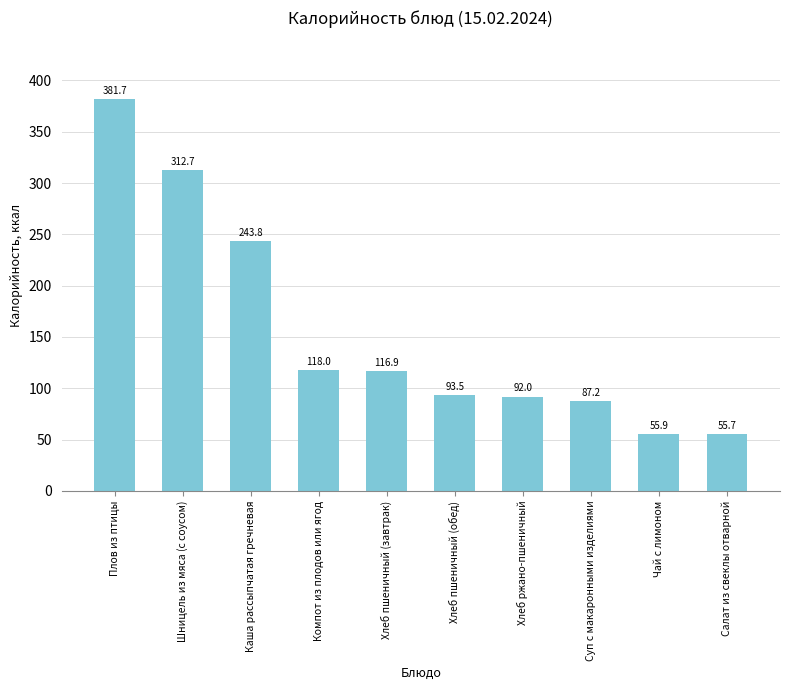

What is the label of the 6th bar from the right?

Хлеб пшеничный (завтрак)